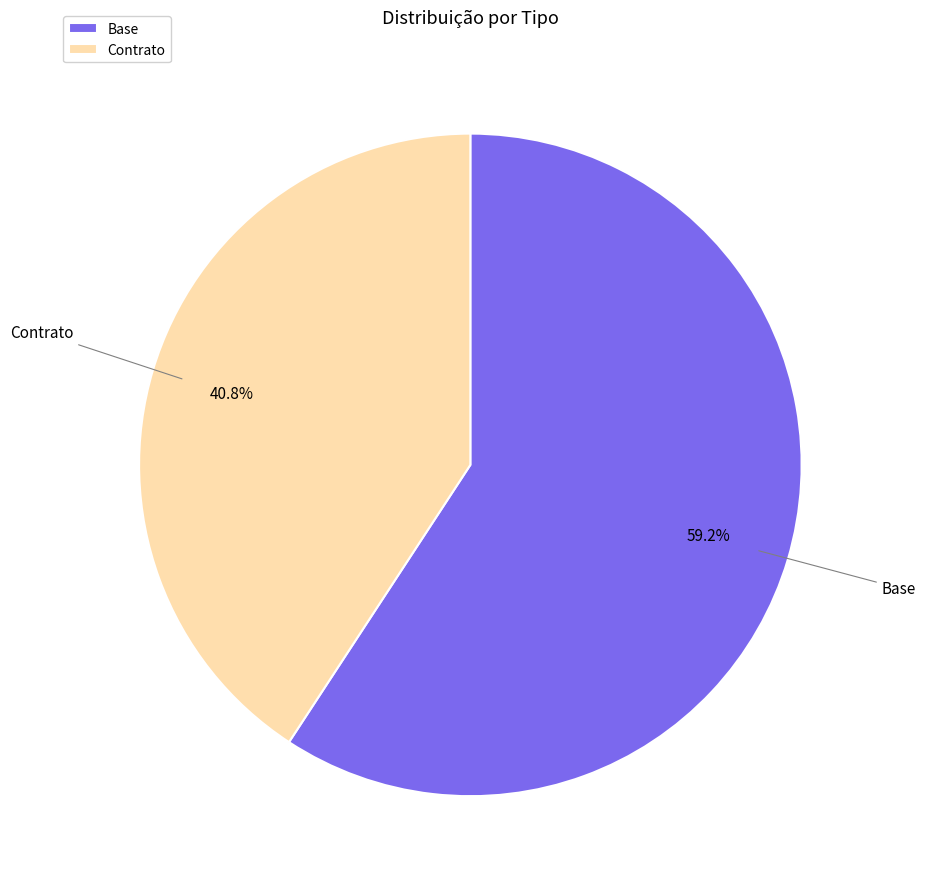

Count the number of slices in the pie.

2